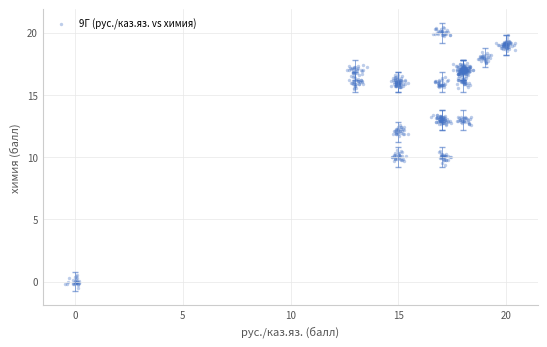

What is the range of X values (max minus min)?

20.9